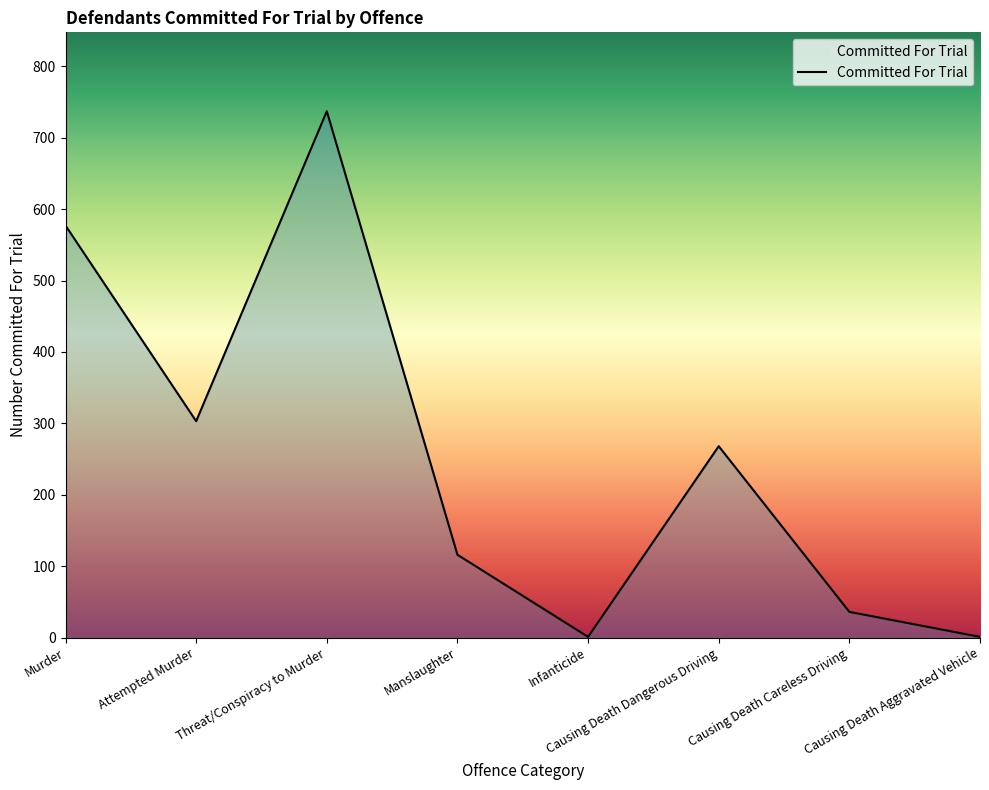

Where is the data nearest to the value 369?

Attempted Murder